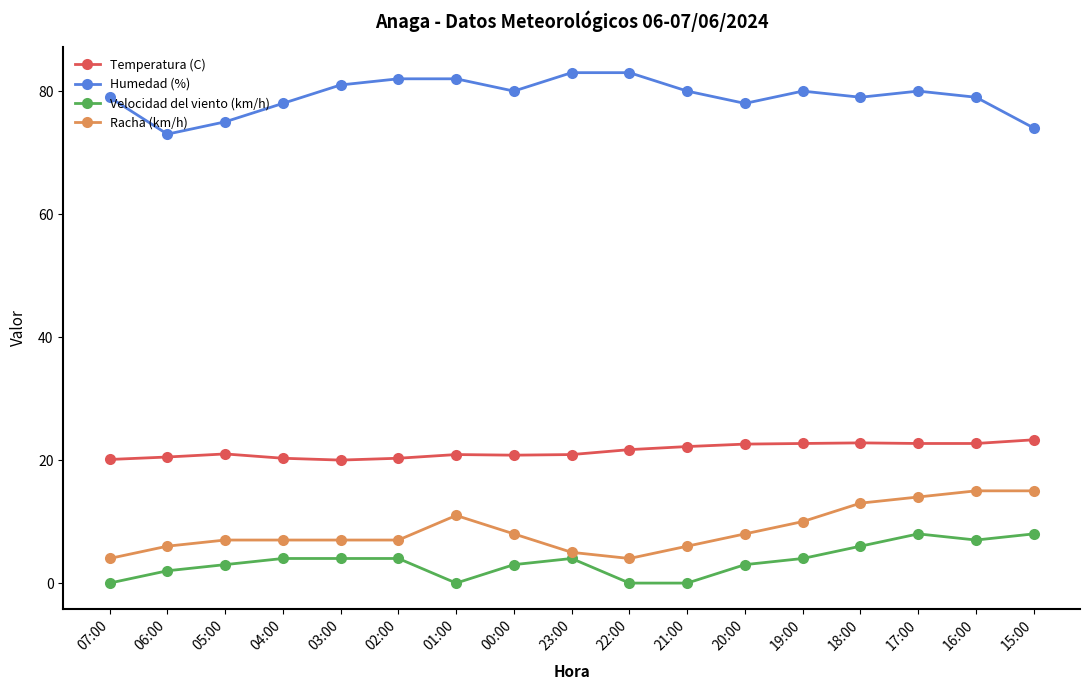

True or false: Temperatura (C) has a value of 30.7 at 05:00.

False